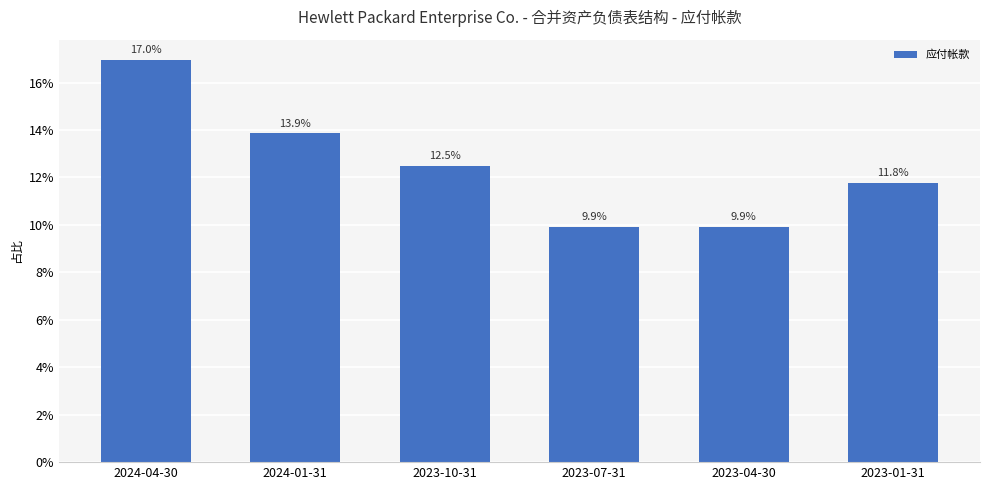

Which label corresponds to the largest value in the chart?

2024-04-30